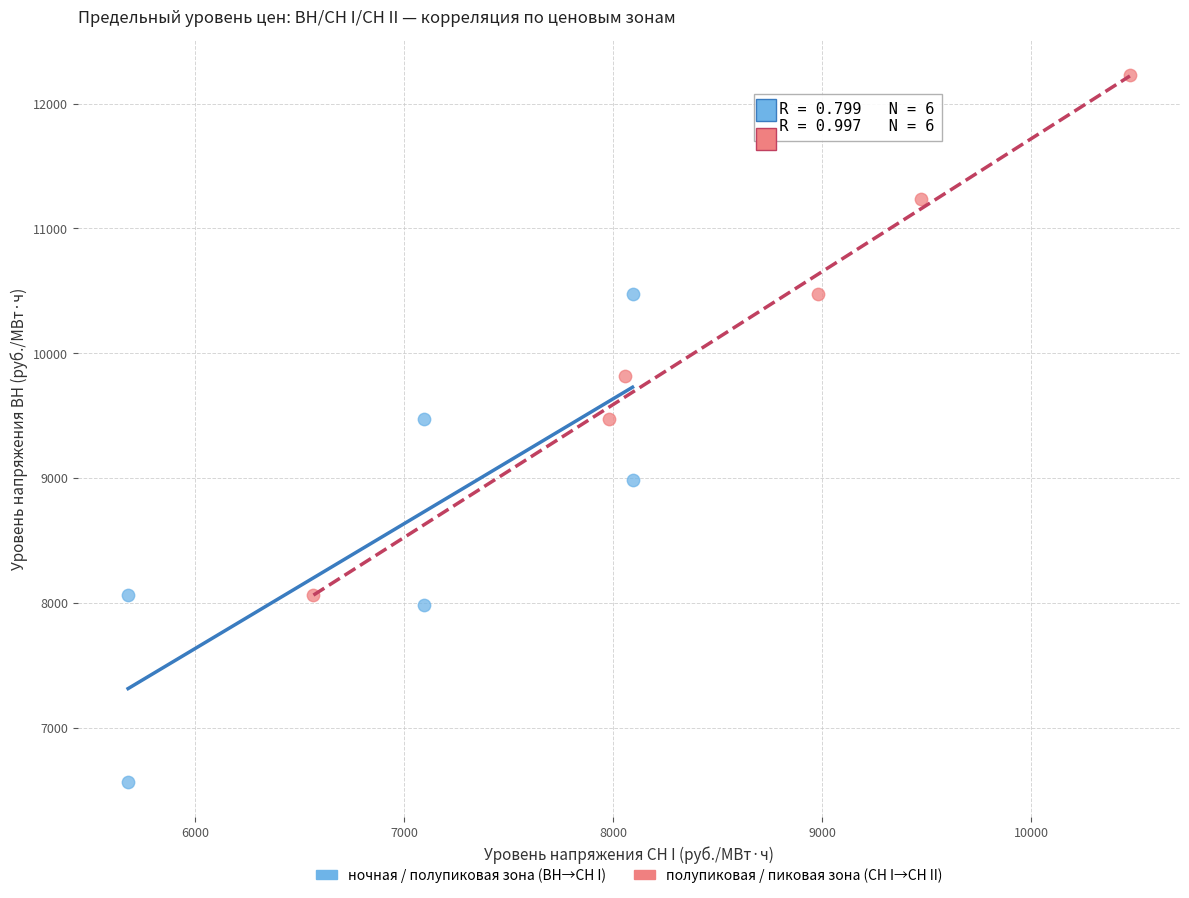

Which series reaches the maximum Y coordinate?

полупиковая / пиковая зона (СН I→СН II)